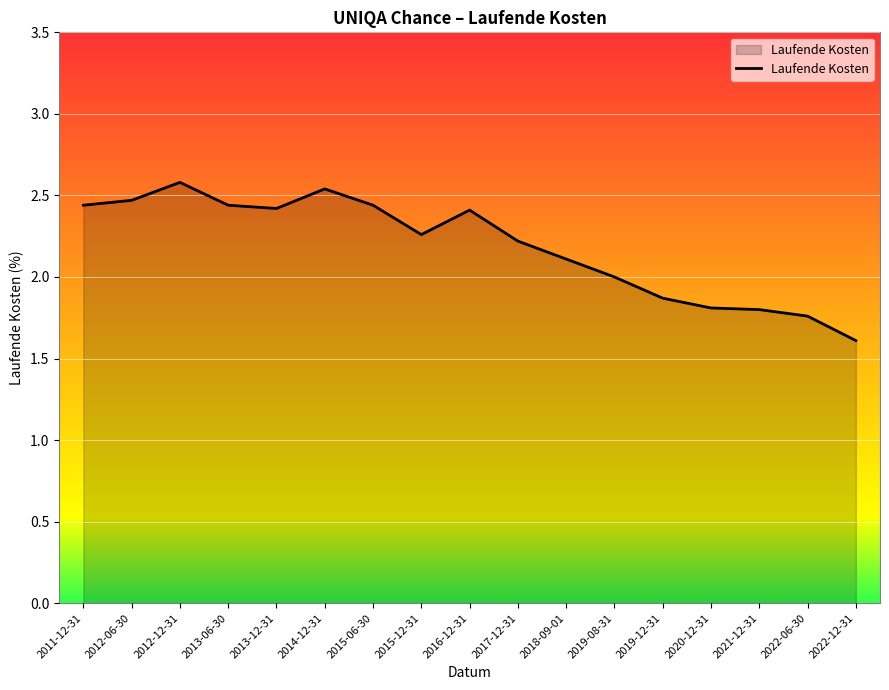

At which category does the chart reach its peak across all series?

2012-12-31